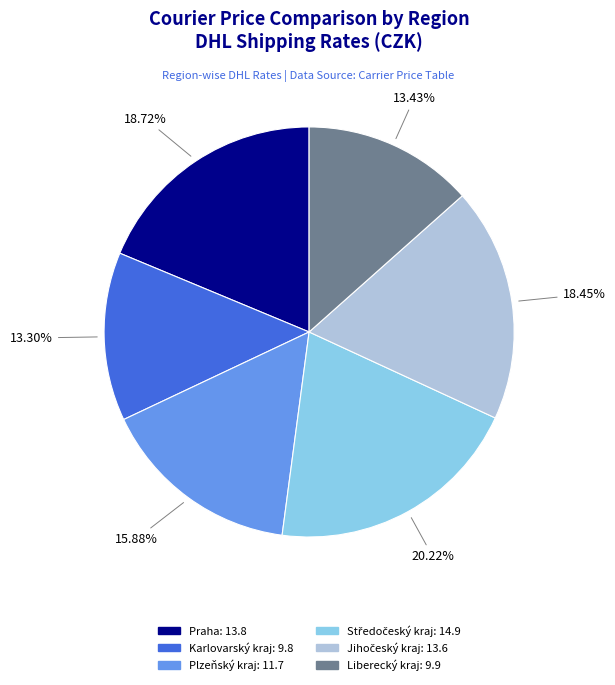

To the nearest percent, what is the difference between the Plzeňský kraj and Liberecký kraj slice percentages?

2%